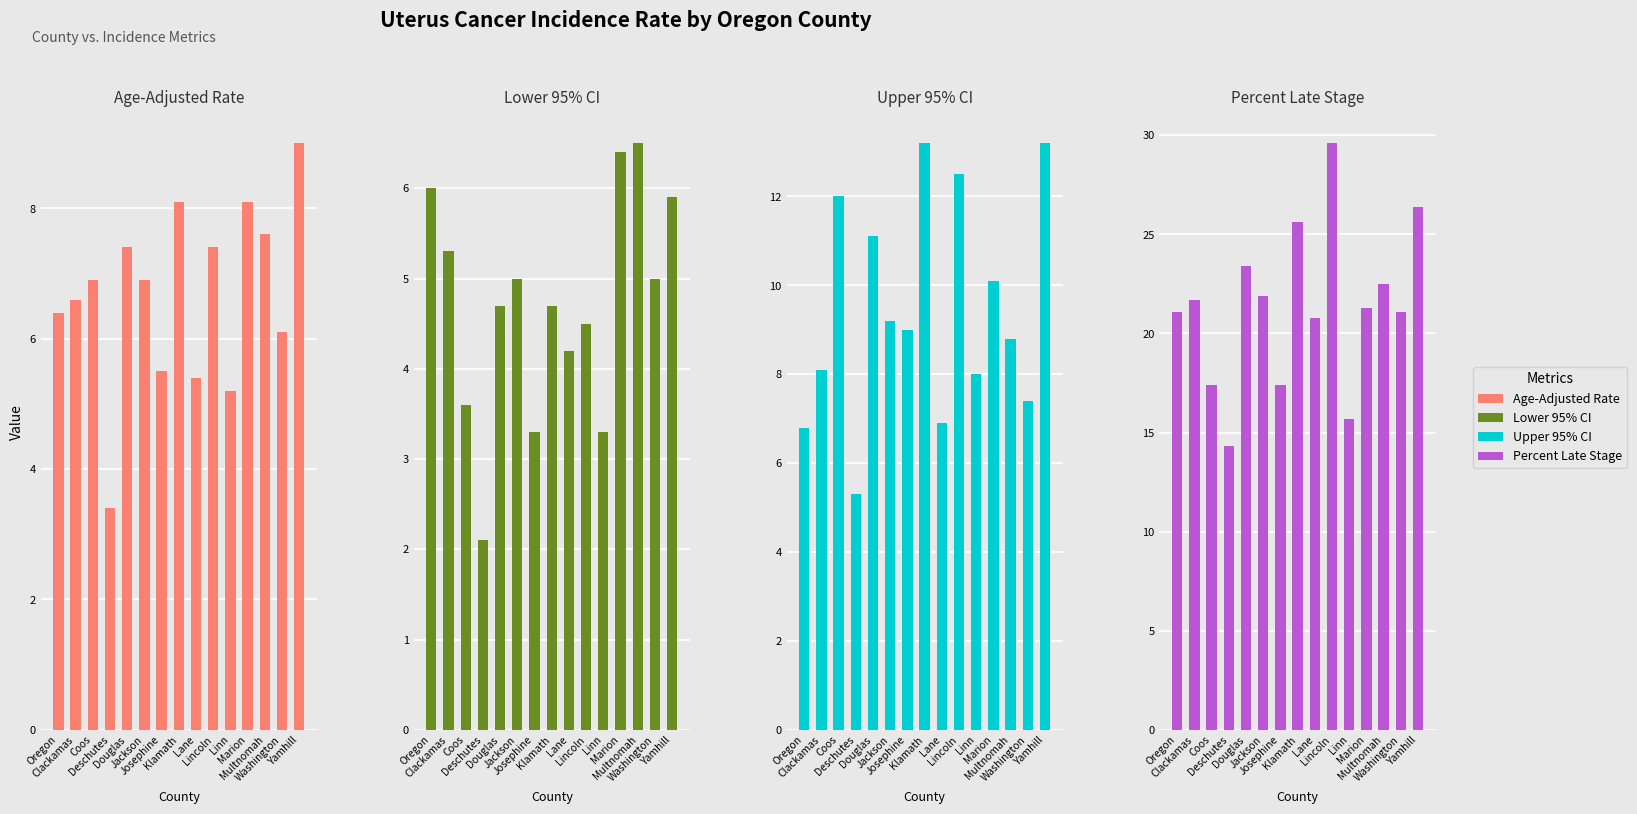

At which category is the sum across all series the highest?

Yamhill